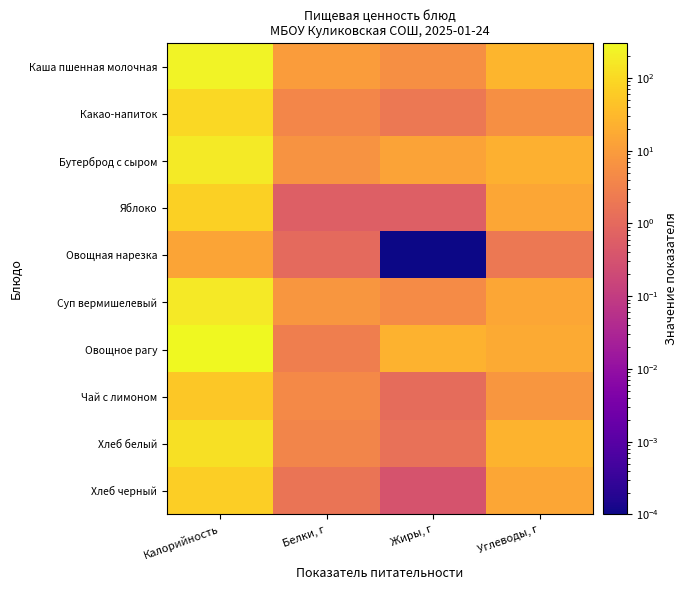

What is the greatest value displayed?

299.0